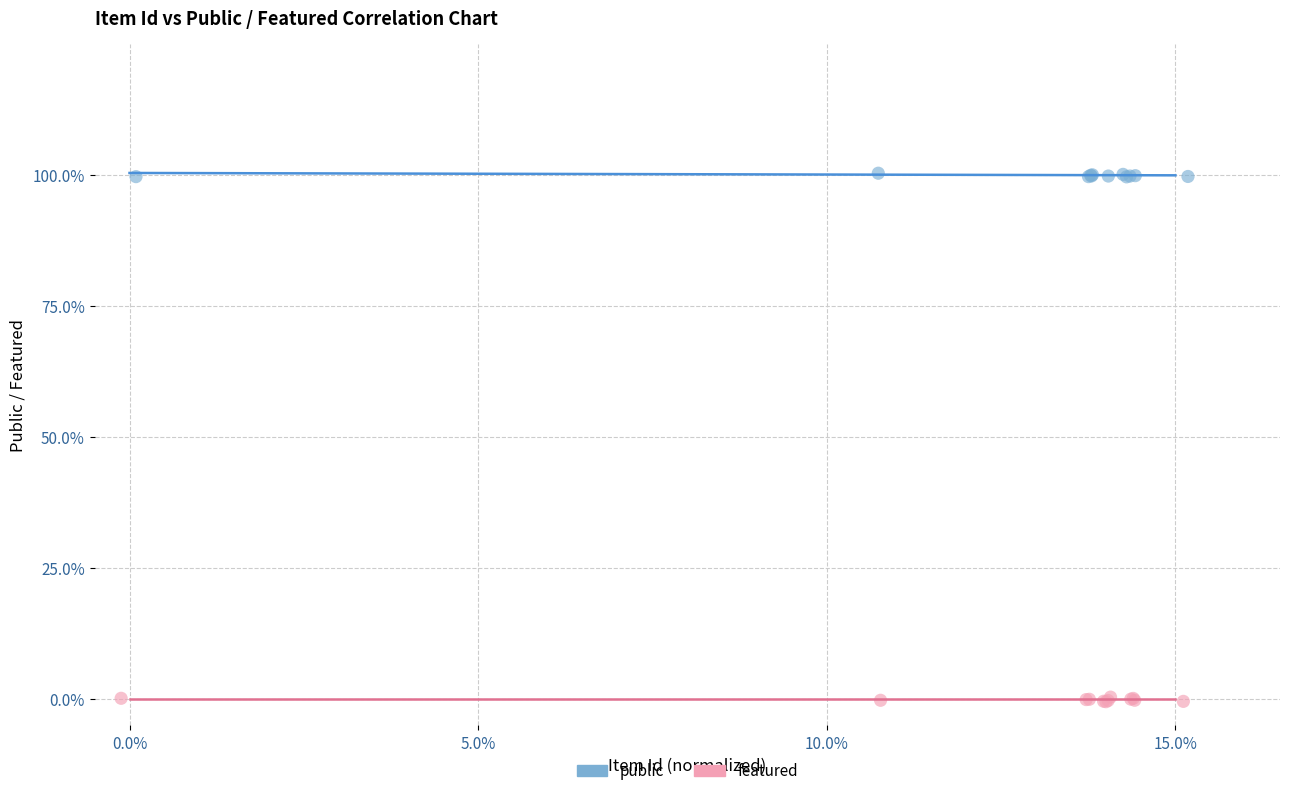

What are all the series names shown in the legend?

public, featured